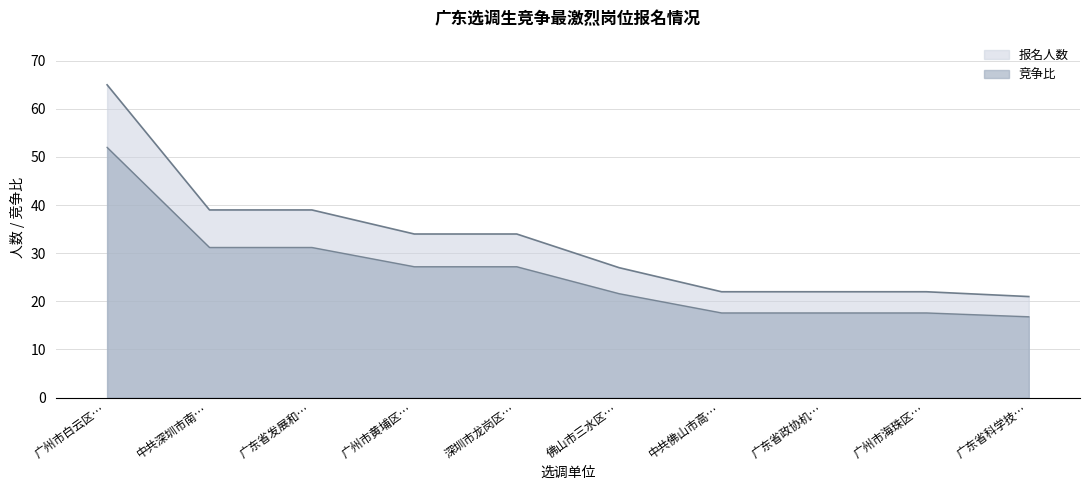

At 广东省科学技…, list the series in order from smallest to largest.

竞争比, 报名人数